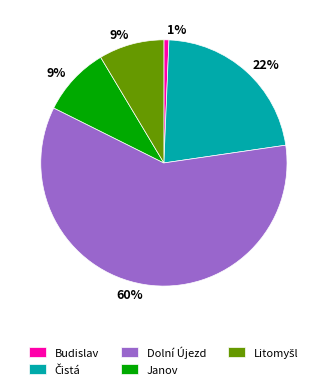

Is it true that Budislav is 1% of the pie?

True